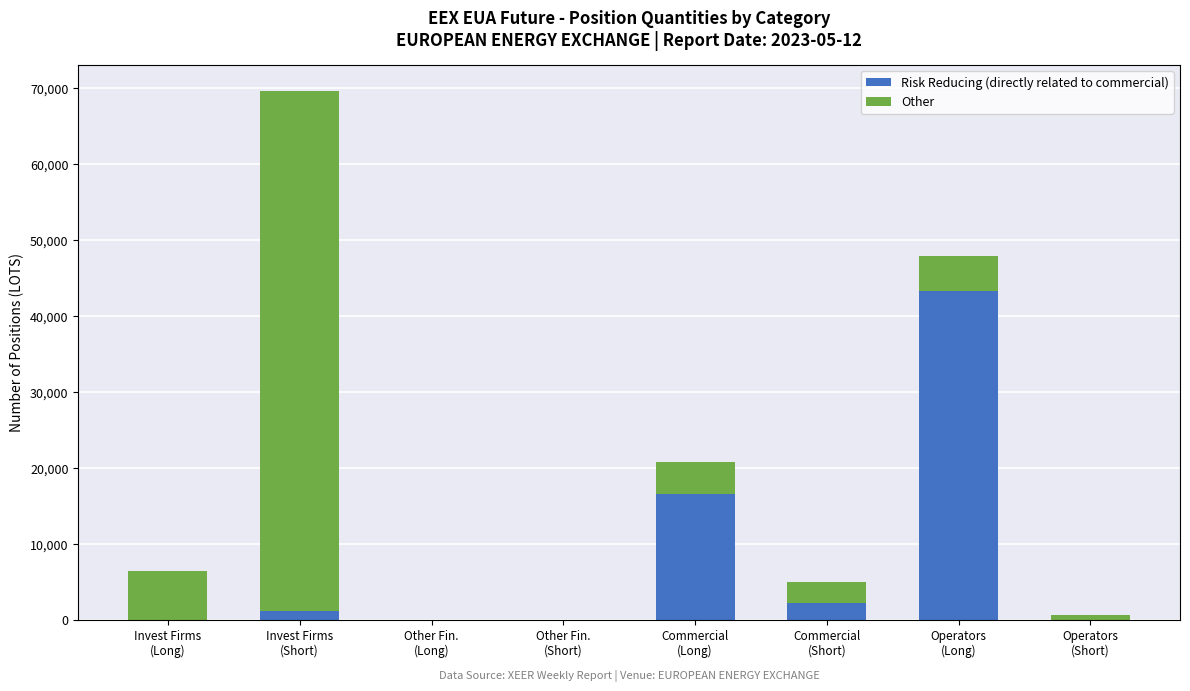

What is the highest value of the Risk Reducing (directly related to commercial) series?

43316